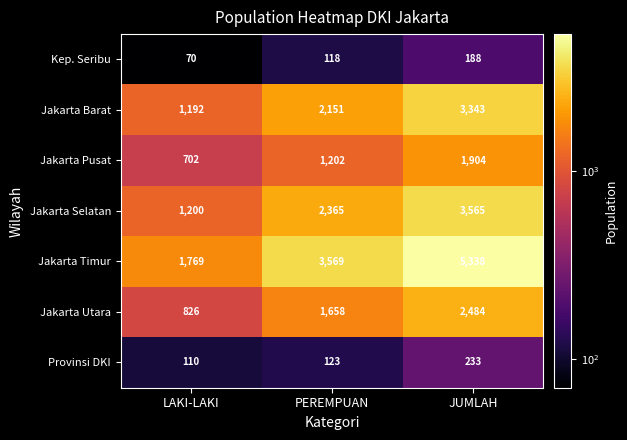

Is it true that Kep. Seribu equals 188 at JUMLAH?

True